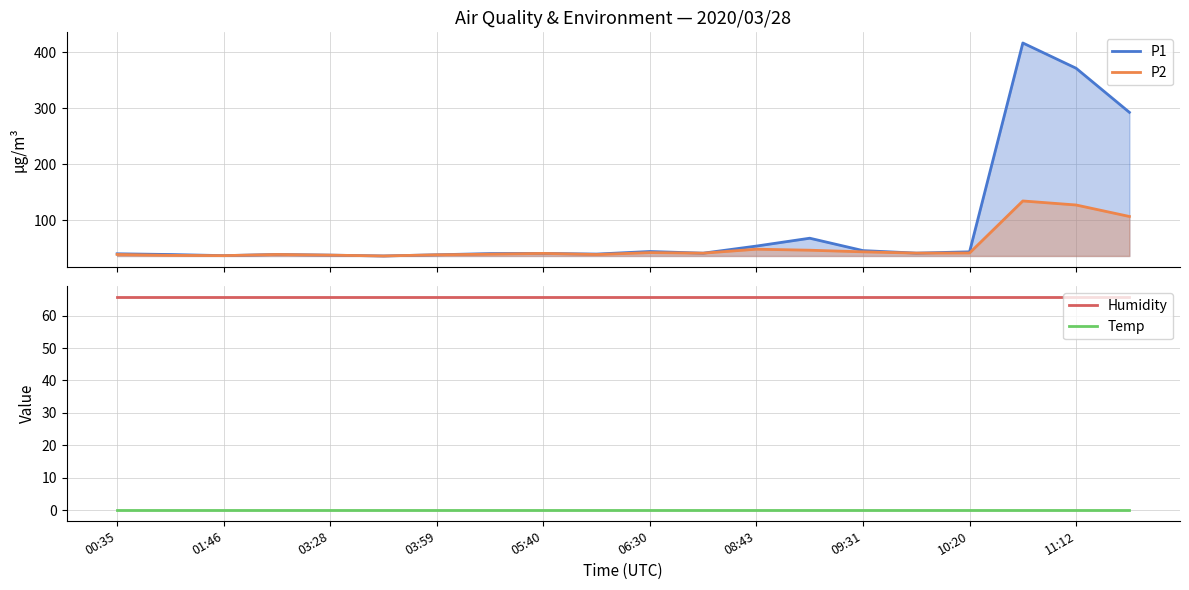

Reading left to right, what are all the values shown in this chart?

P1: 40.3	39.0	37.0	39.1	37.9	36.4	38.5	40.7	41.0	39.8	44.4	41.4	54.1	68.1	46.0	41.5	43.8	416.6	371.5	292.8
P2: 39.1	37.5	37.0	39.1	37.9	36.4	38.5	39.6	41.0	39.0	42.4	41.4	48.5	46.7	43.8	41.5	41.7	134.6	127.4	106.9
Humidity: 65.7	65.7	65.7	65.7	65.7	65.7	65.7	65.7	65.7	65.7	65.7	65.7	65.7	65.7	65.7	65.7	65.7	65.7	65.7	65.7
Temp: 0.0	0.0	0.0	0.0	0.0	0.0	0.0	0.0	0.0	0.0	0.0	0.0	0.0	0.0	0.0	0.0	0.0	0.0	0.0	0.0